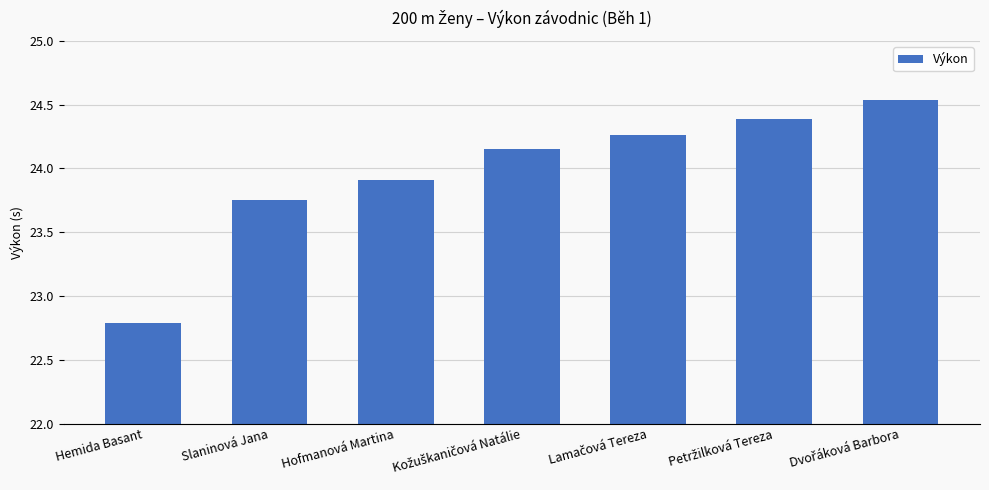

The chart shows a value of 22.8 at Hemida Basant. True or false?

True